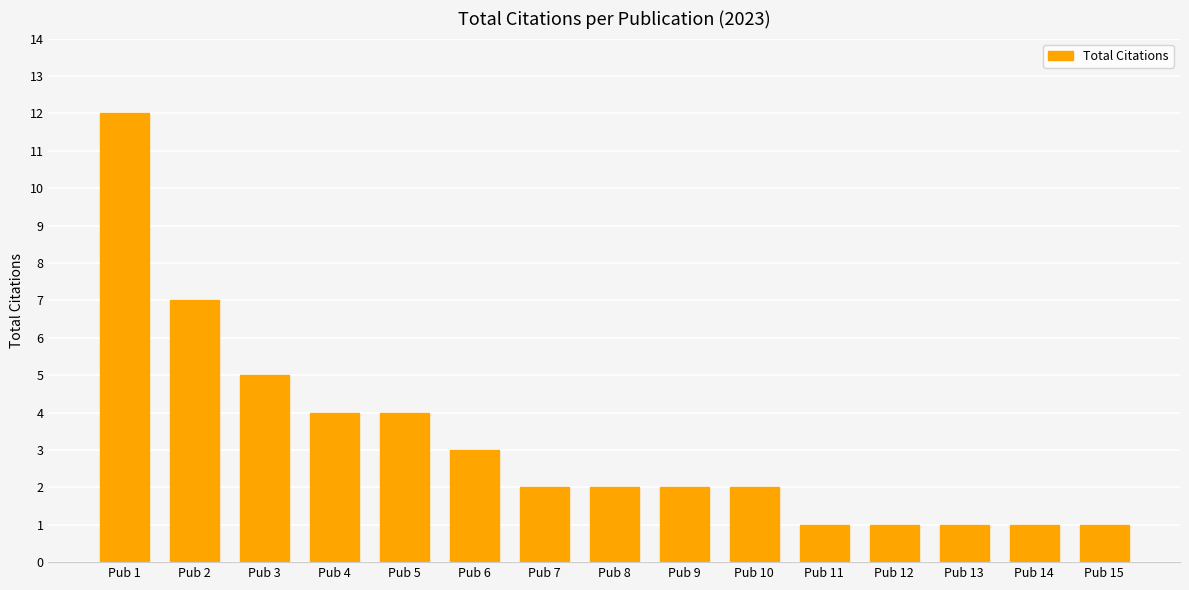

Between Pub 14 and Pub 2, which is larger?

Pub 2